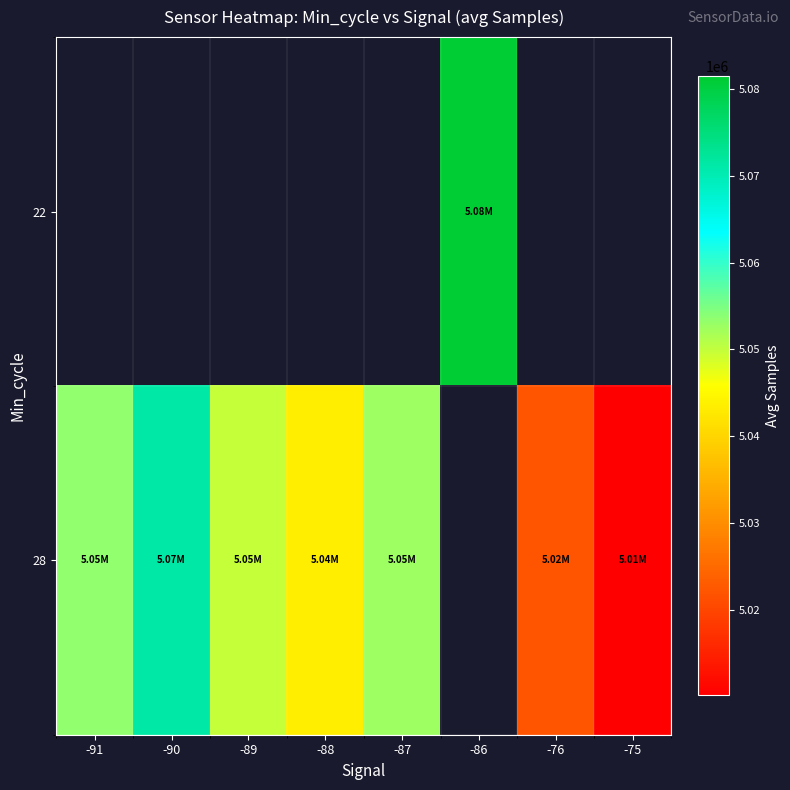

What is the difference between the maximum and minimum values in the 28 series?

61168.8